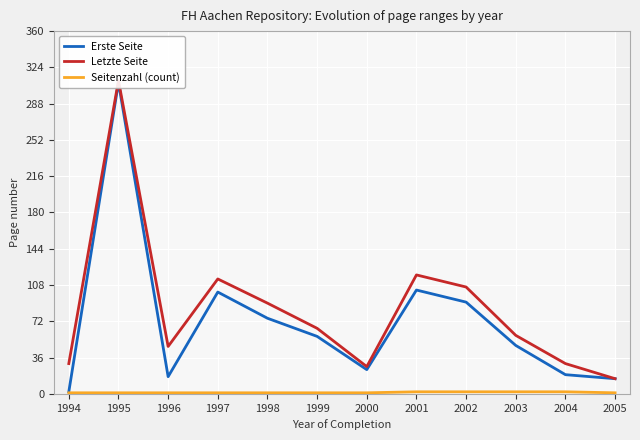

At which category is the sum across all series the highest?

1995